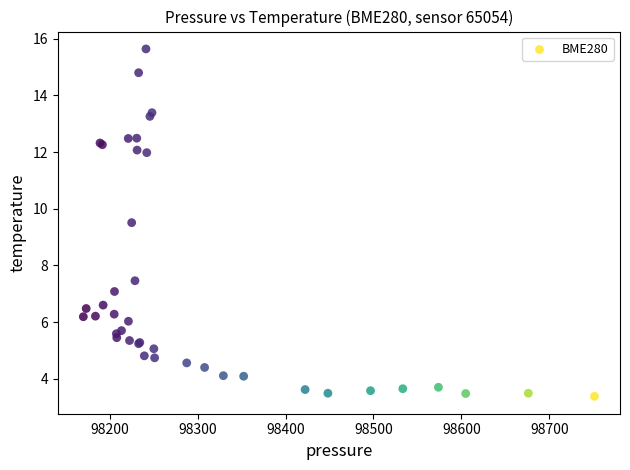

What Y value in the scatter plot is closest to 9?

9.5